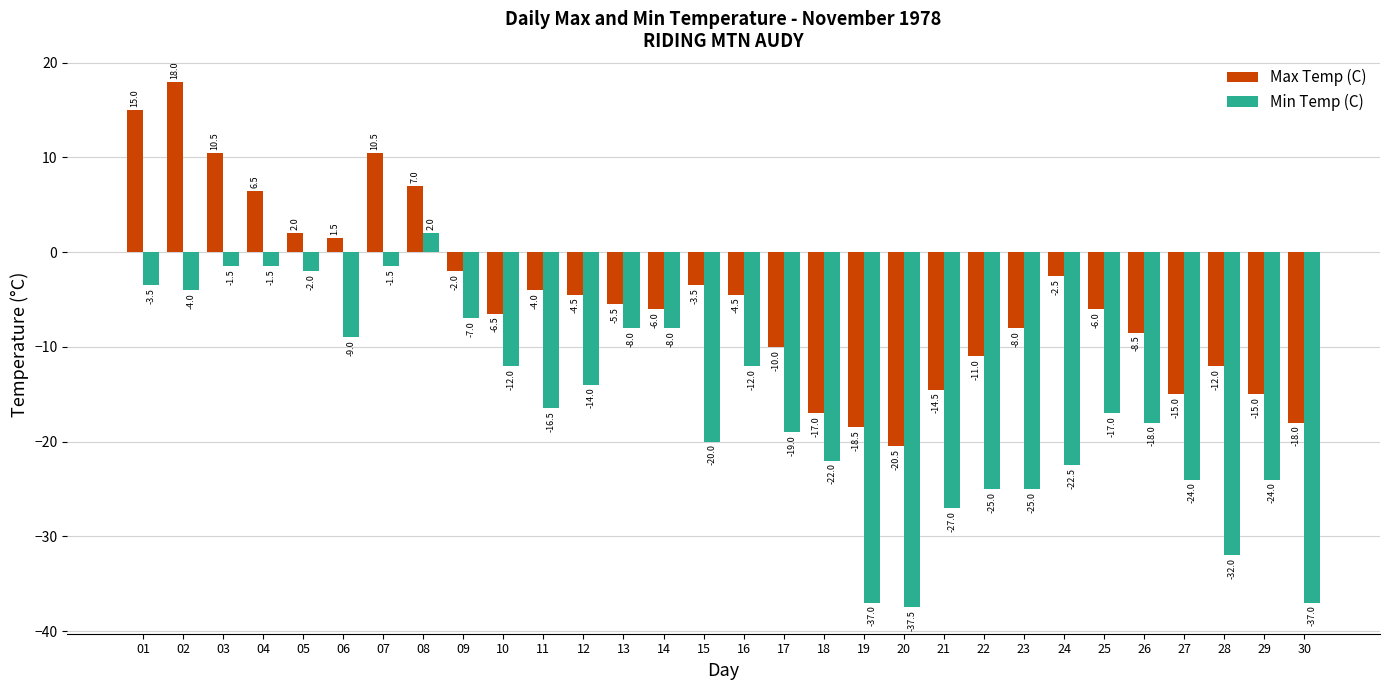

What is the difference between the maximum and minimum values in the Max Temp (C) series?

38.5